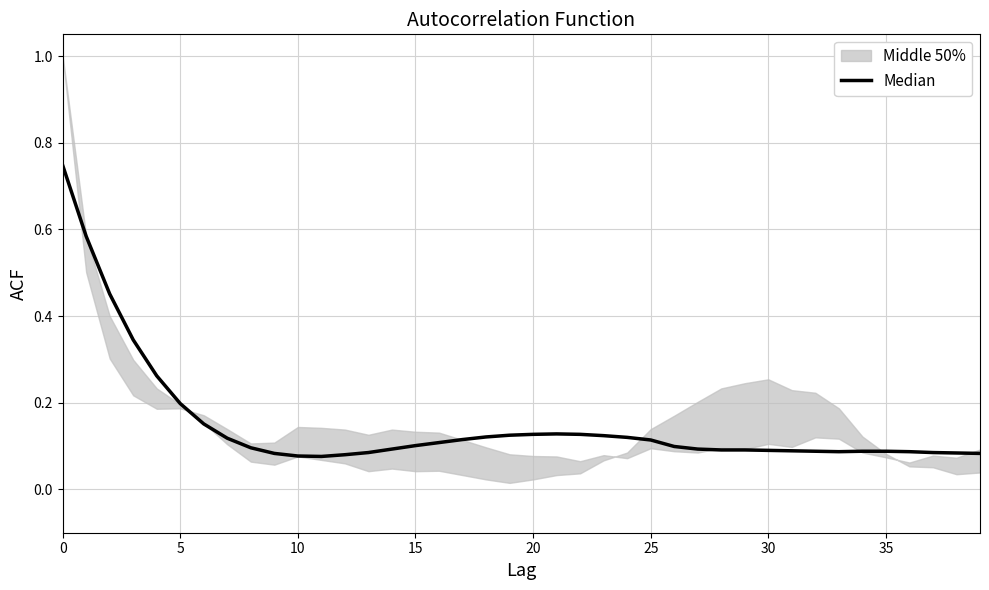

What is the difference between the maximum and second lowest values?

0.7